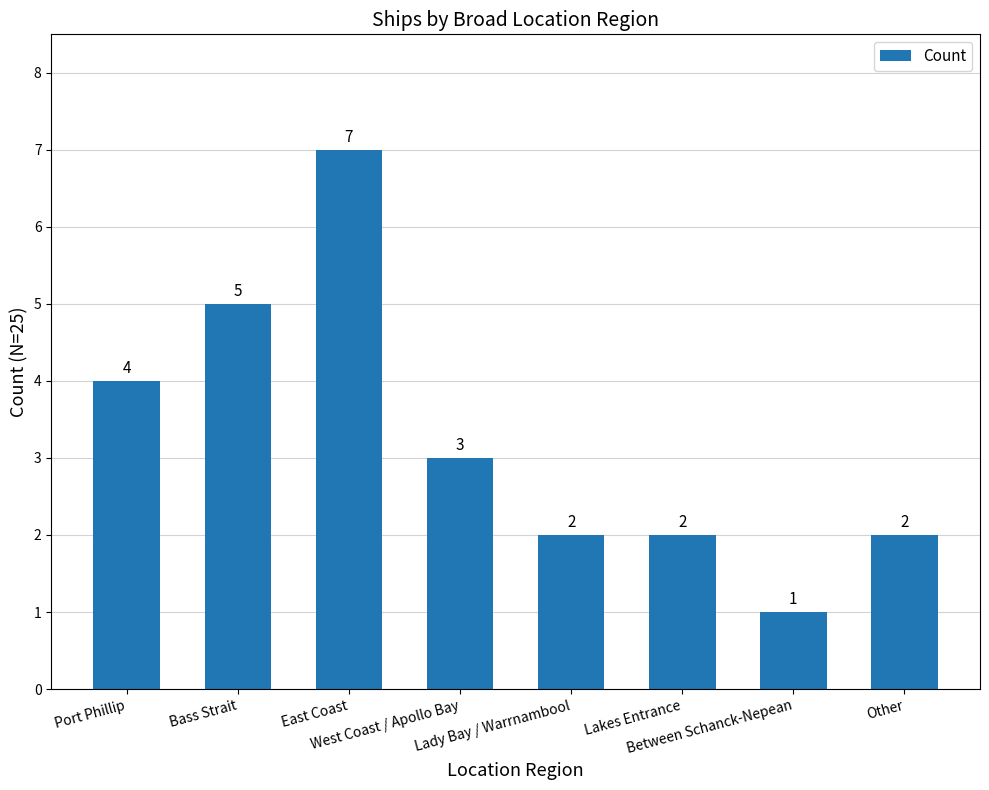

The value at Bass Strait is 5. True or false?

True